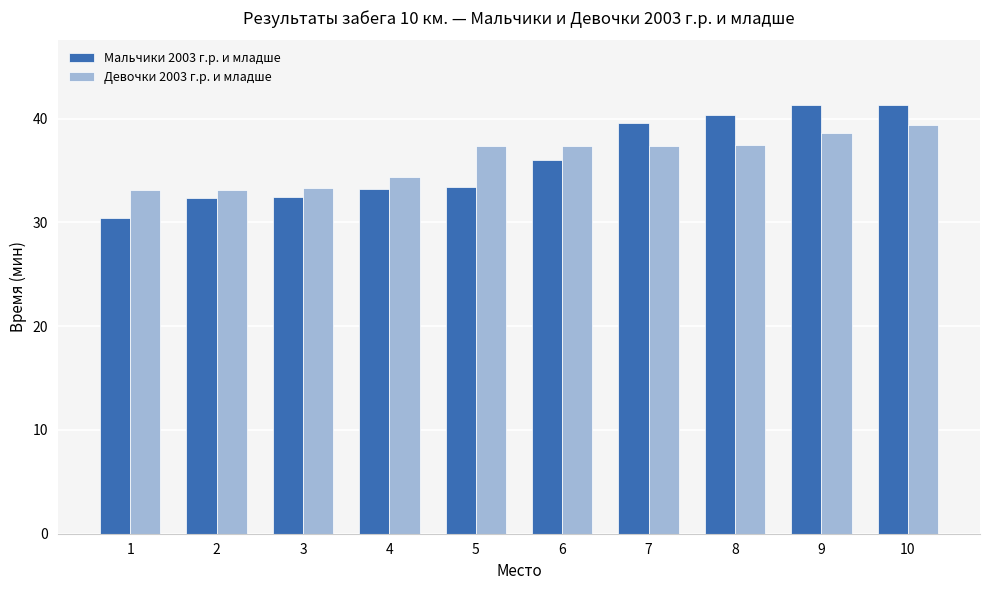

What is the difference between the maximum and second lowest values in the Девочки 2003 г.р. и младше series?

6.2